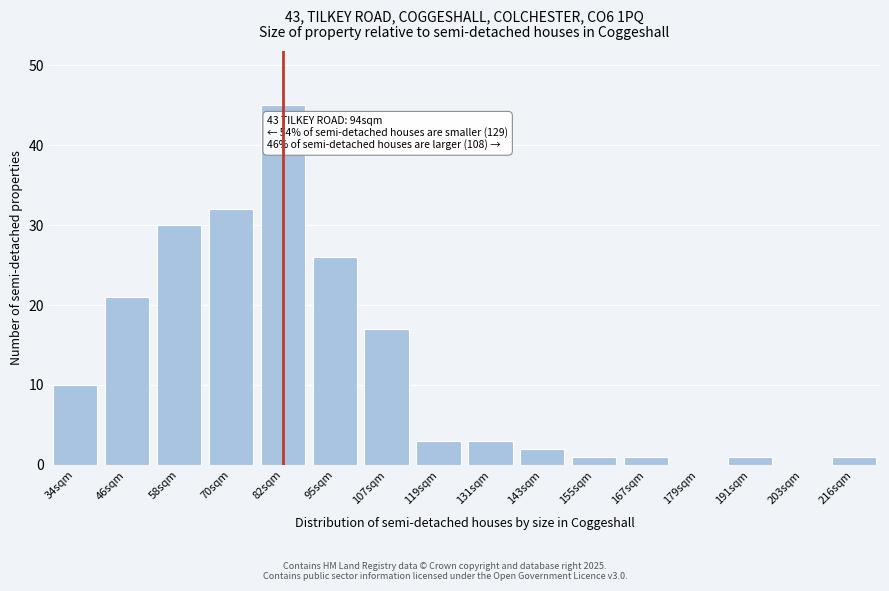

True or false: the data shows 15 at 70sqm.

False